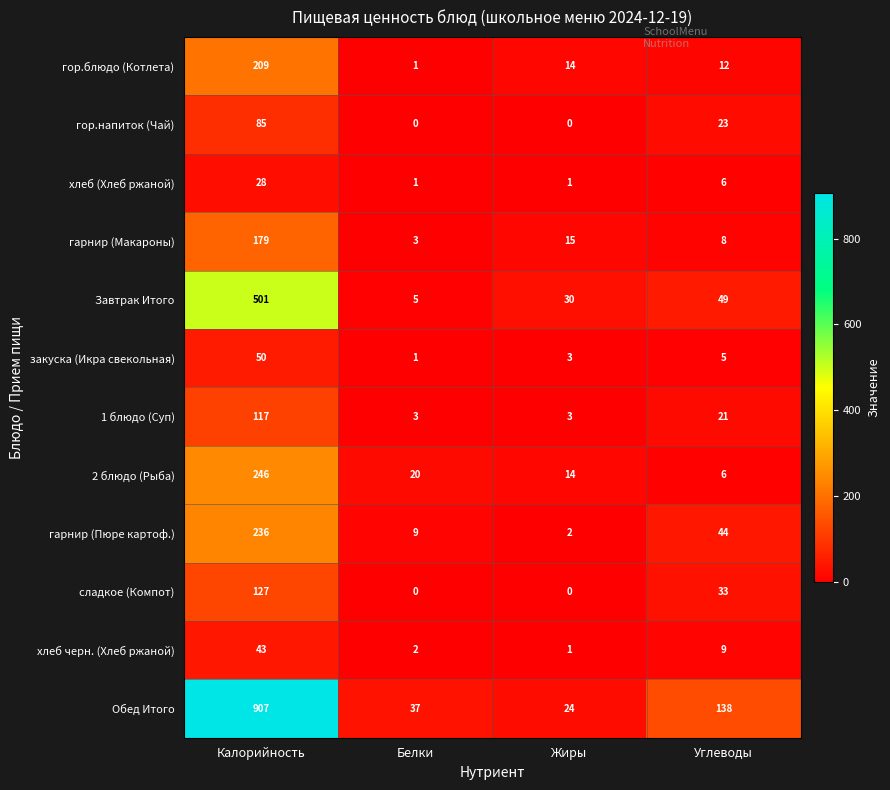

How many data points does each series have?

4